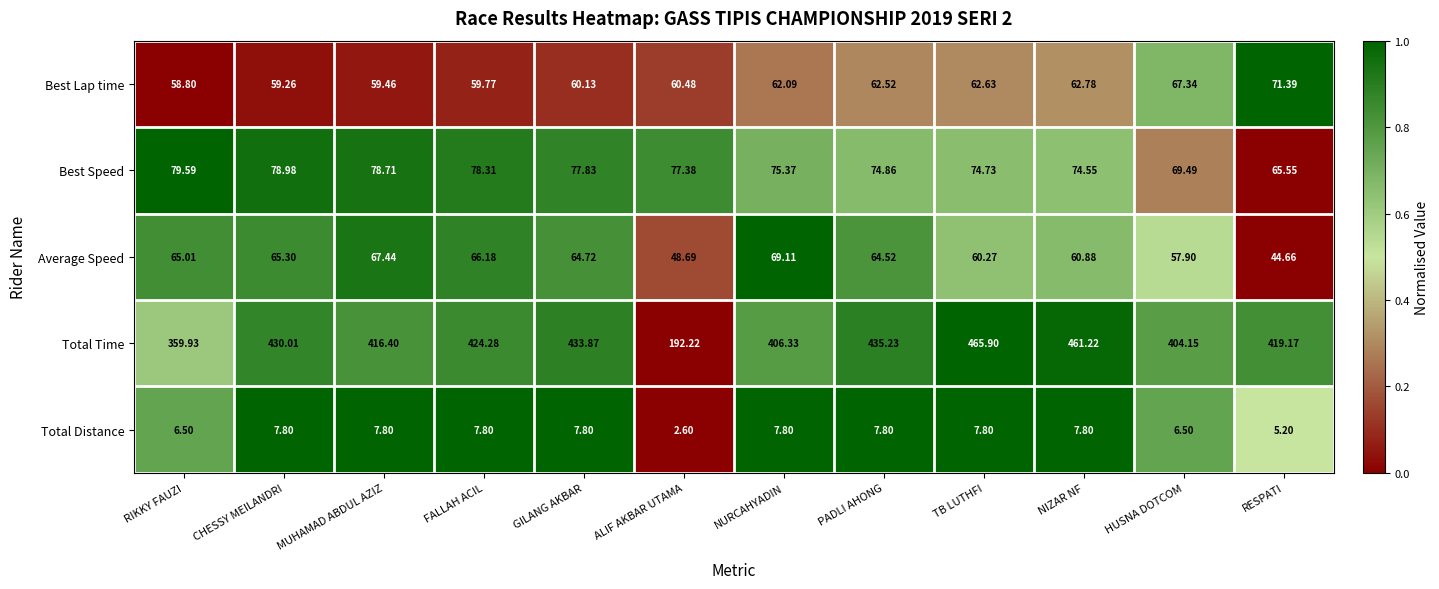

Where is Best Lap time nearest to the value 65?

NIZAR NF